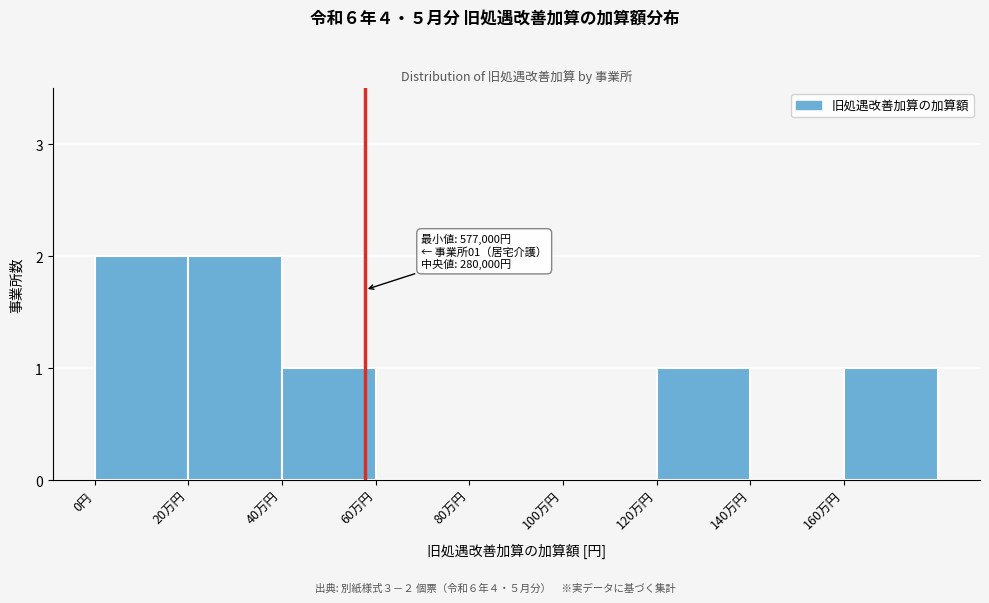

Reading left to right, list all the values displayed in this chart.

0円=2	20万円=2	40万円=1	60万円=0	80万円=0	100万円=0	120万円=1	140万円=0	160万円=1